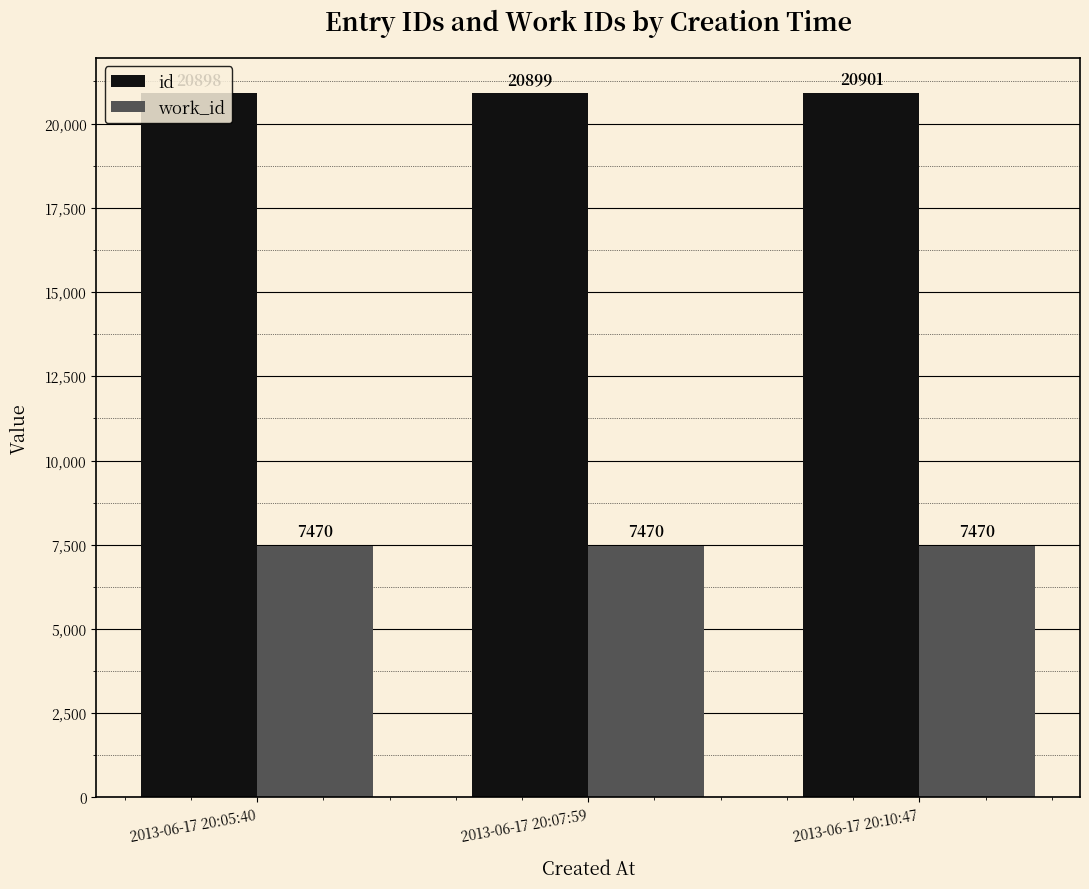

What are all the series names shown in the legend?

id, work_id